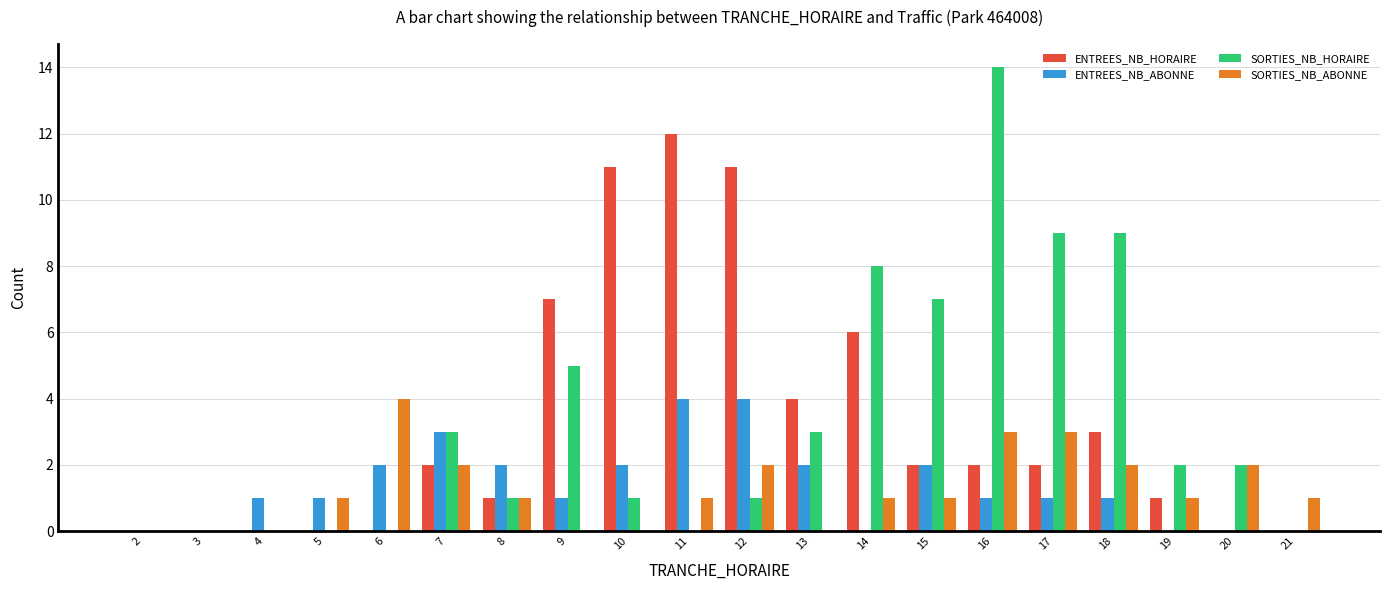

Which series changed the most between 11 and 13?

ENTREES_NB_HORAIRE